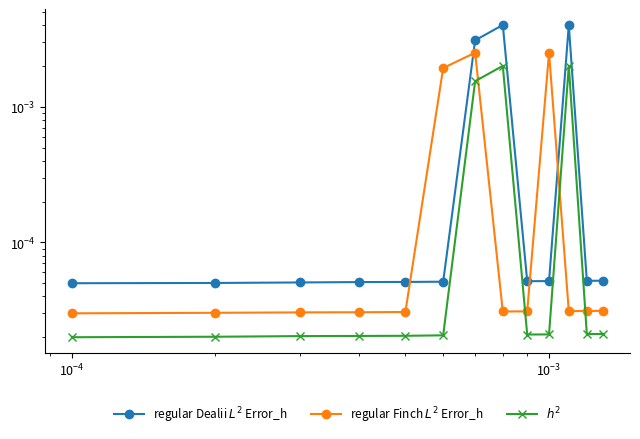

How many lines are shown in the chart?

3